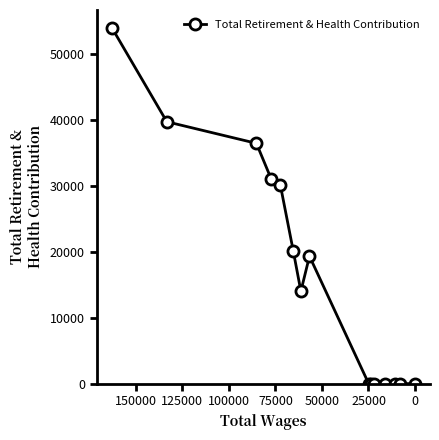

How many lines are shown in the chart?

1